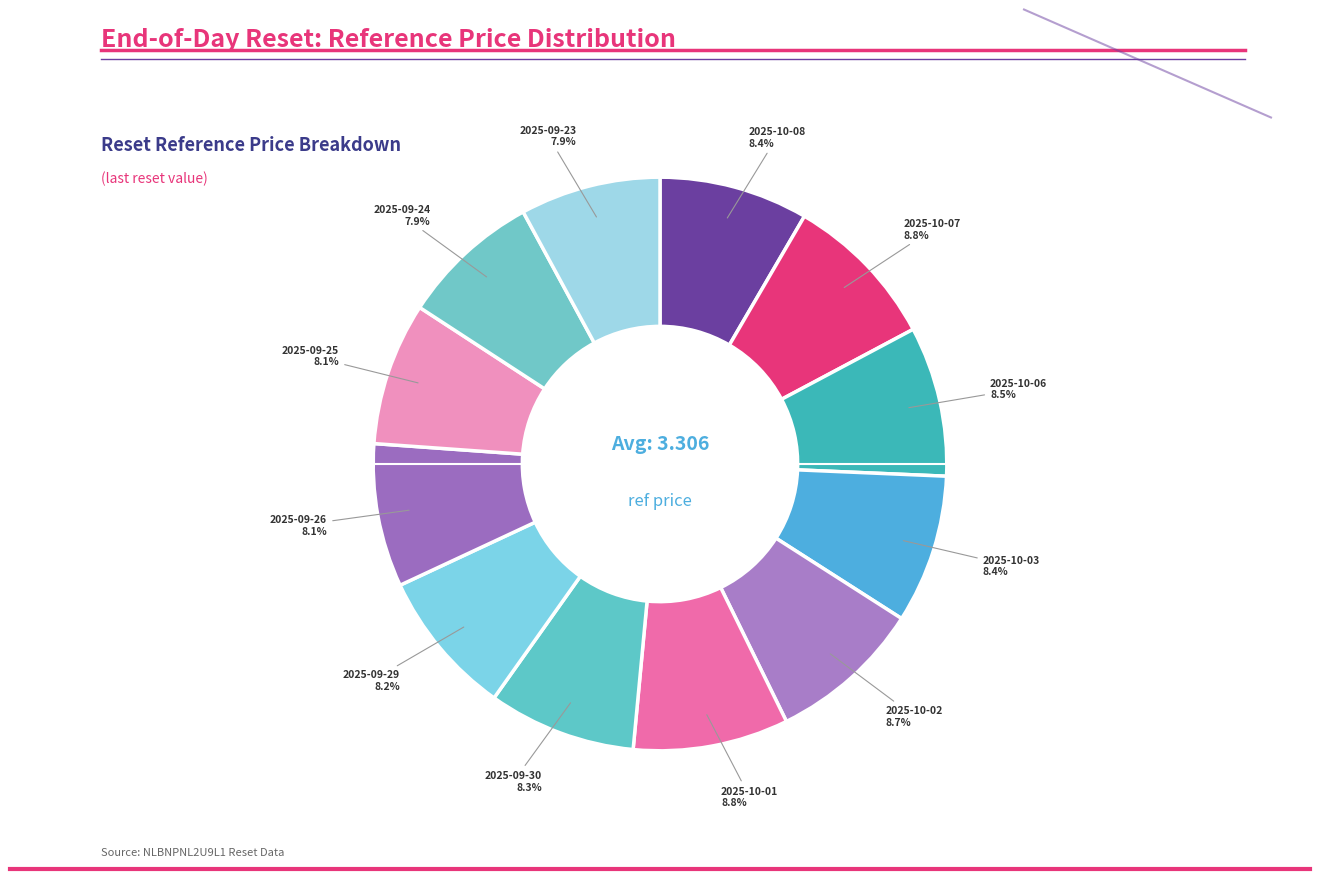

Count the number of slices in the pie.

12